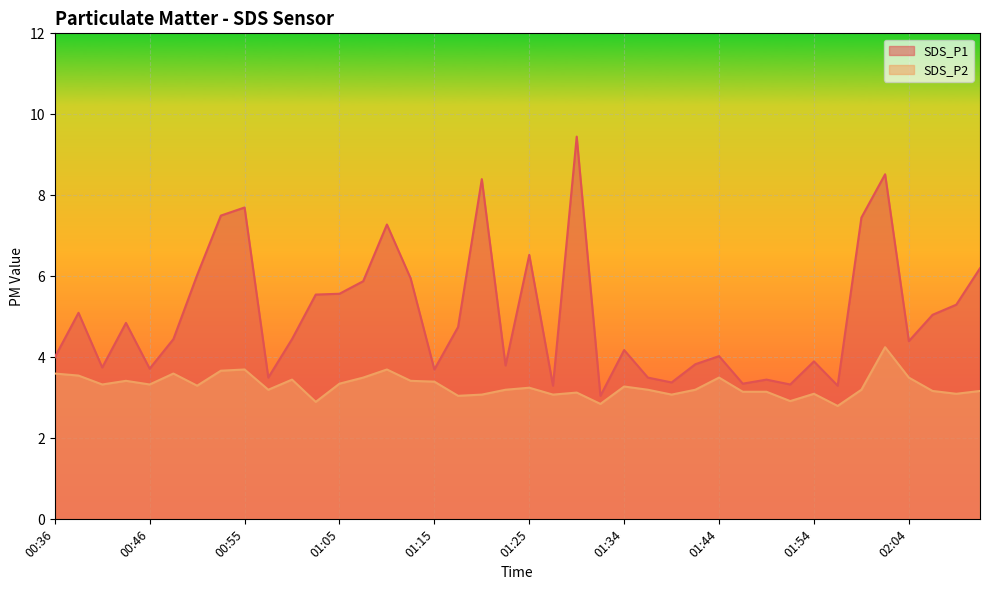

The value of SDS_P1 at 01:00 is 2.3. True or false?

False